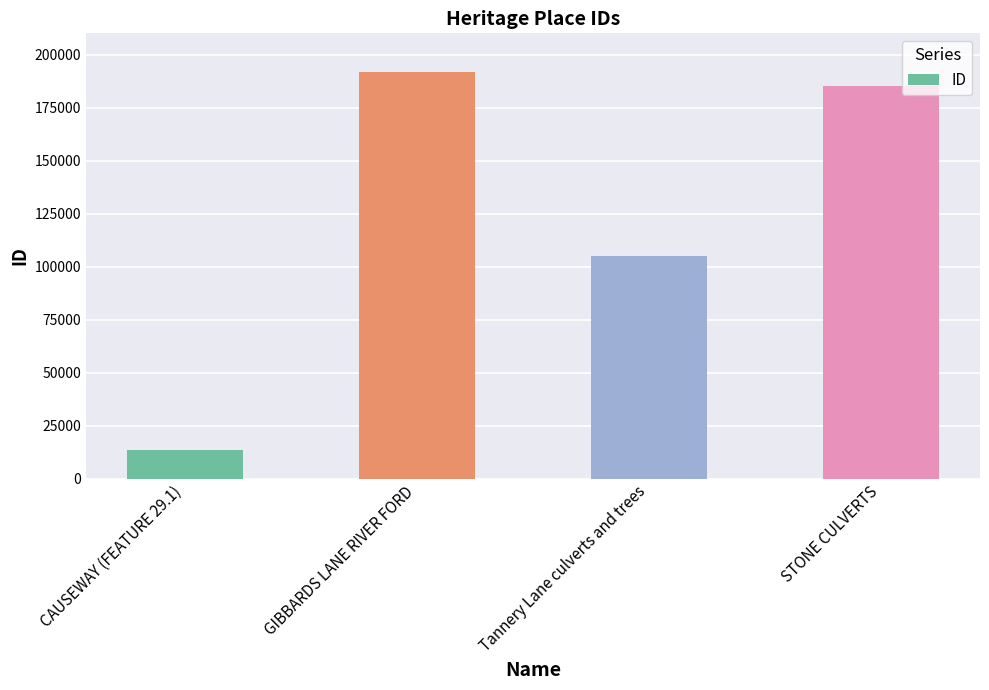

What is the label of the 4th bar from the right?

CAUSEWAY (FEATURE 29.1)